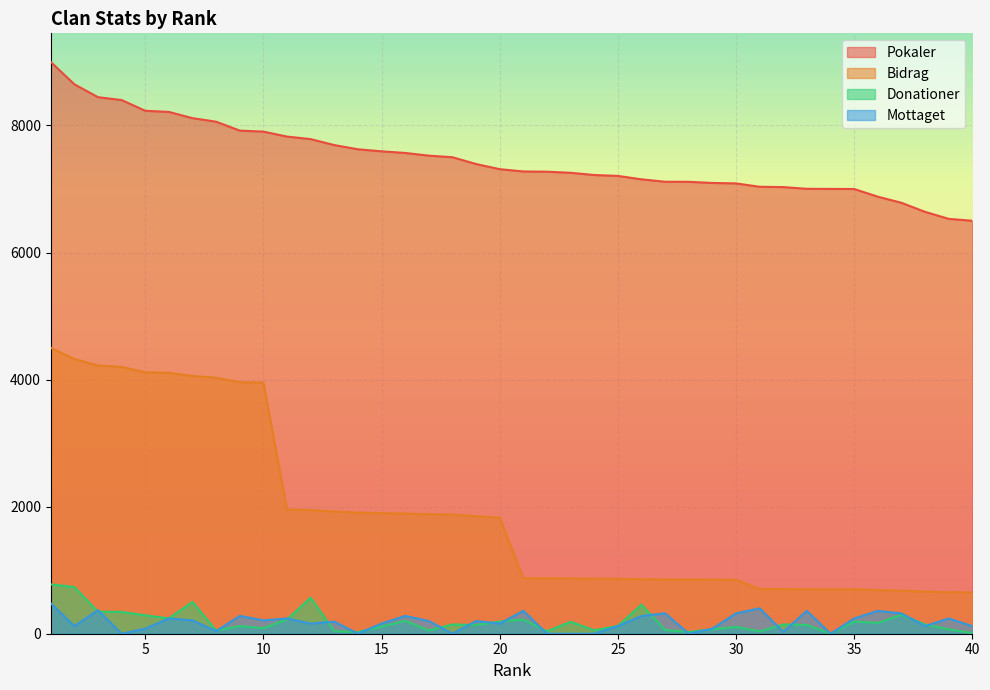

Which category has the highest value in the Mottaget series?

1